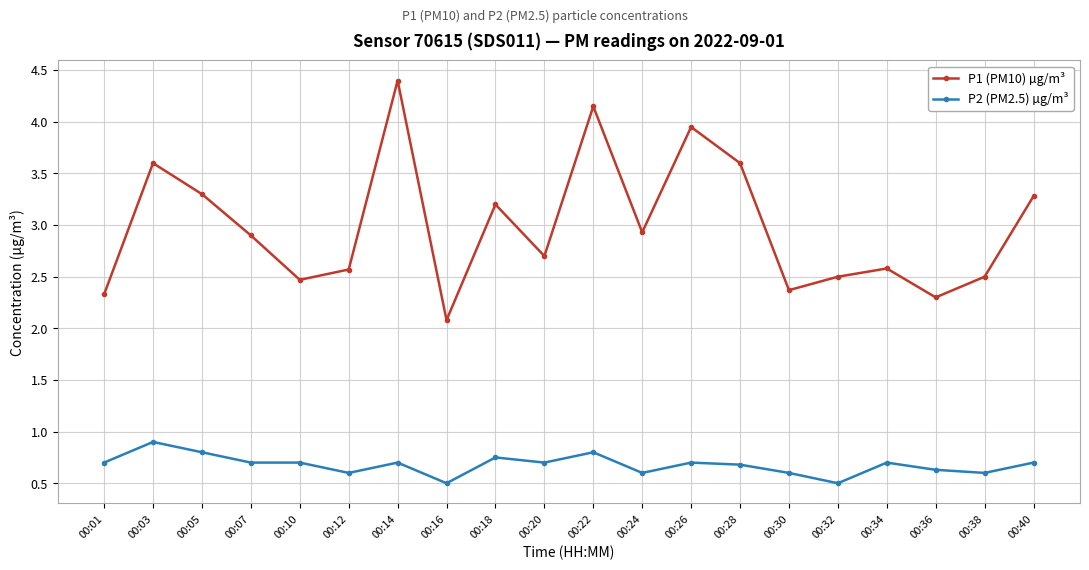

What is the spread (max minus min) of values at 00:40?

2.6